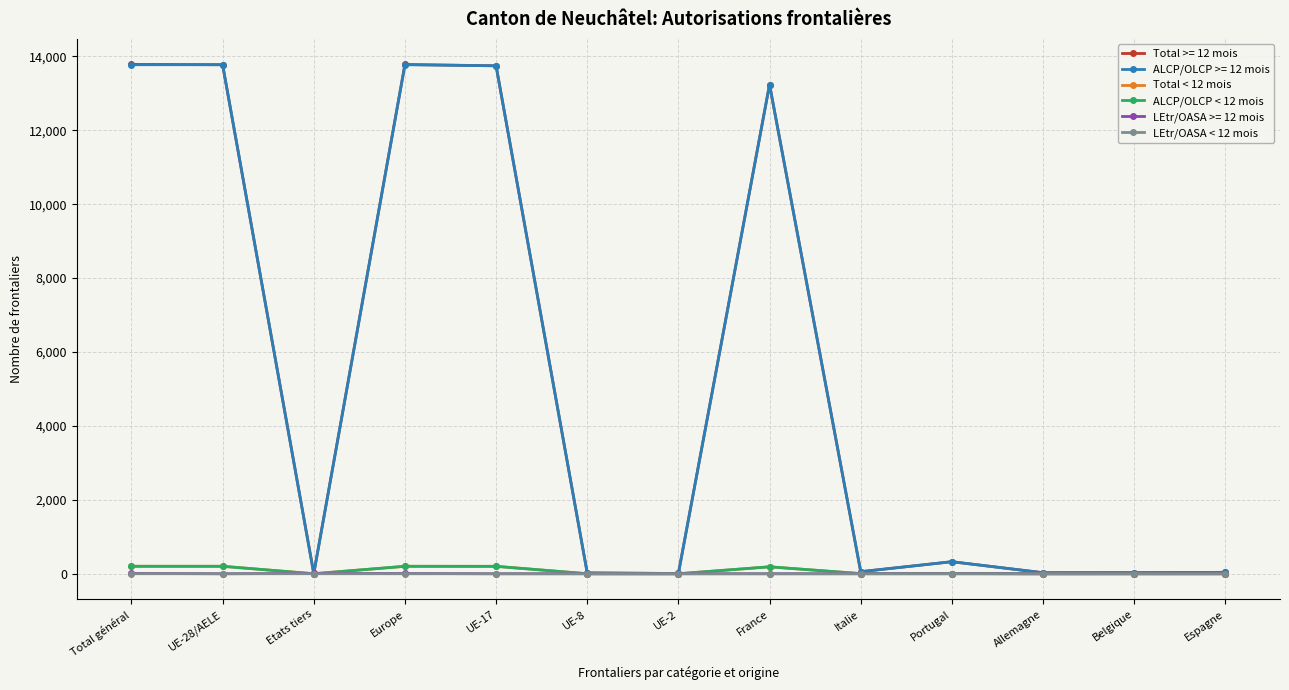

What is the maximum value for ALCP/OLCP < 12 mois?

202